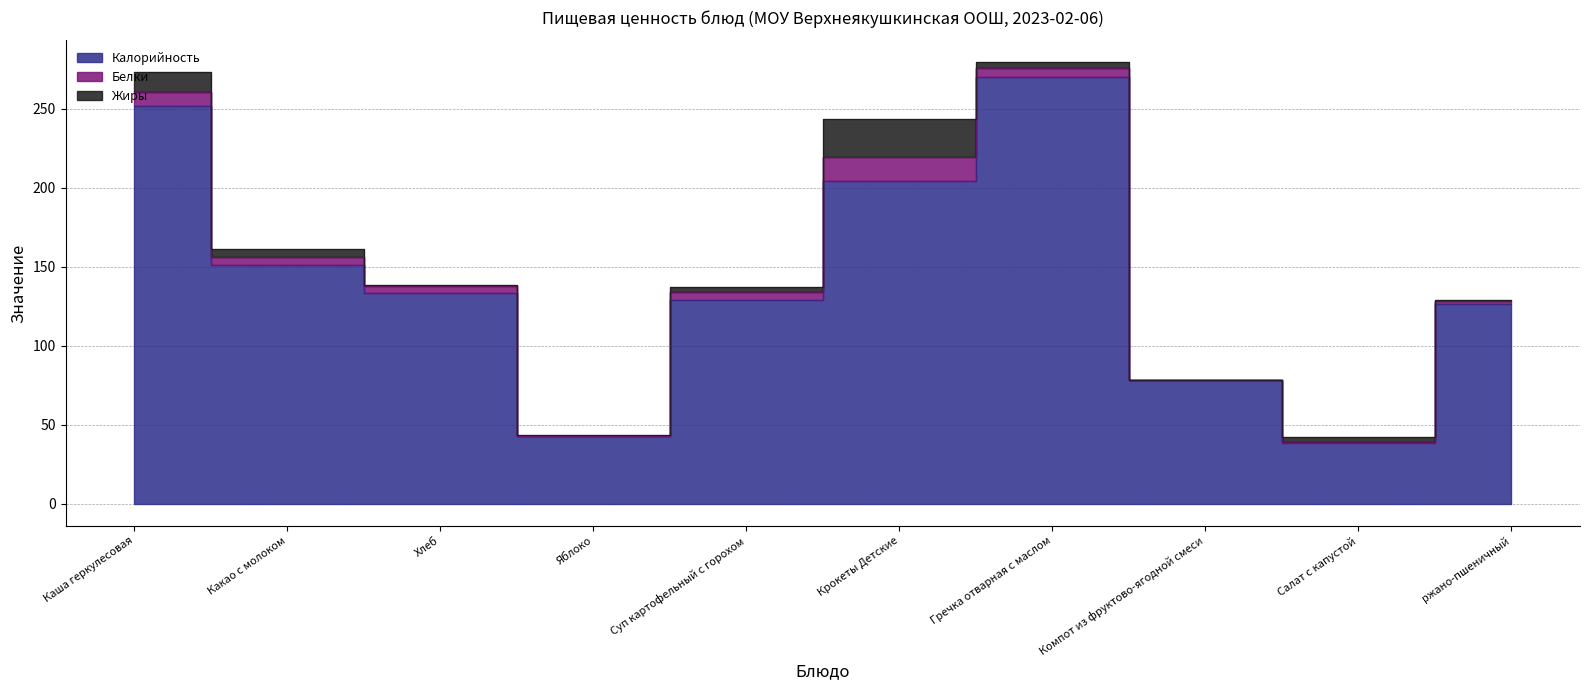

Is it true that Белки equals 0.6 at Салат с капустой?

True